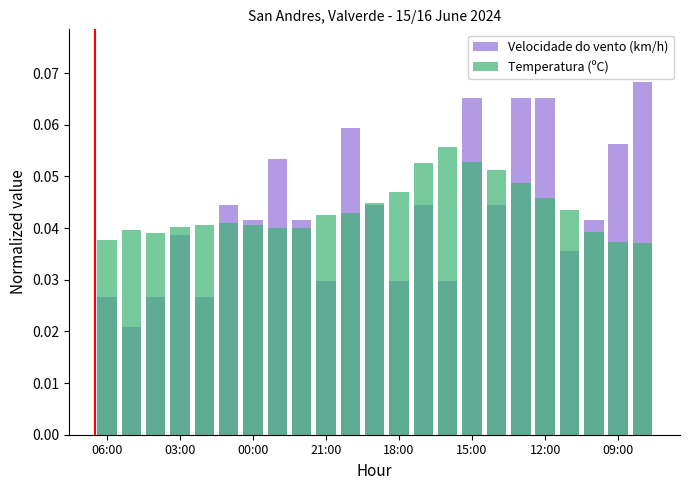

Does the chart contain any negative values?

No